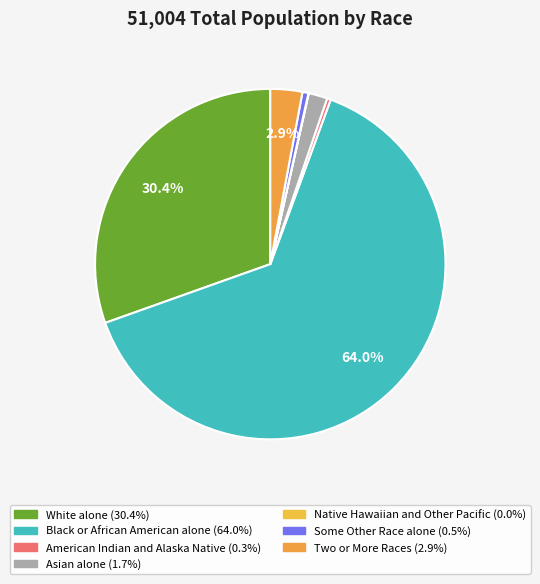

Does White alone represent more than half of the total?

No